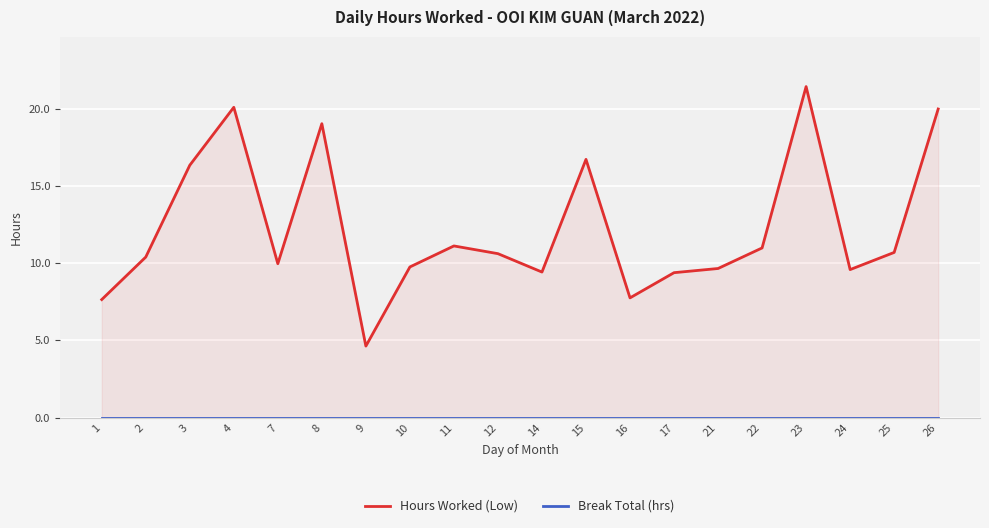

At which label does Hours Worked (Low) first exceed 10?

2